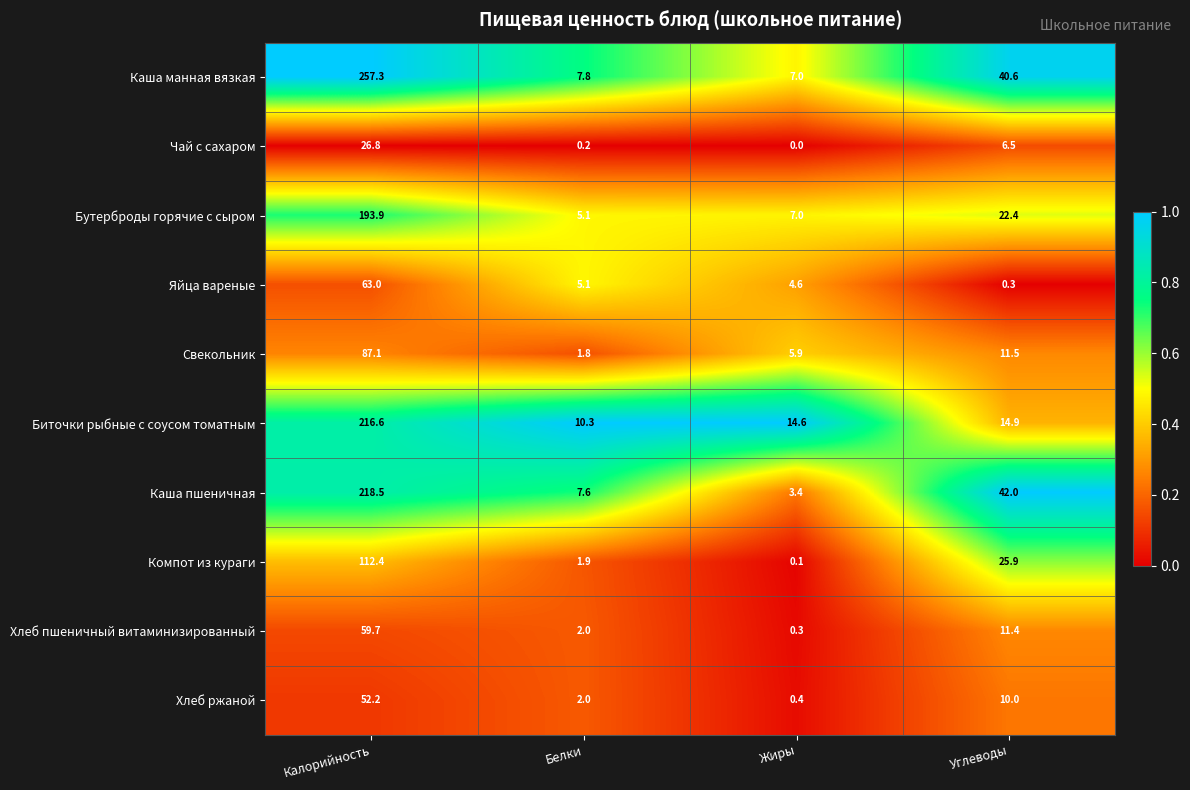

What is the maximum value for Яйца вареные?

63.0